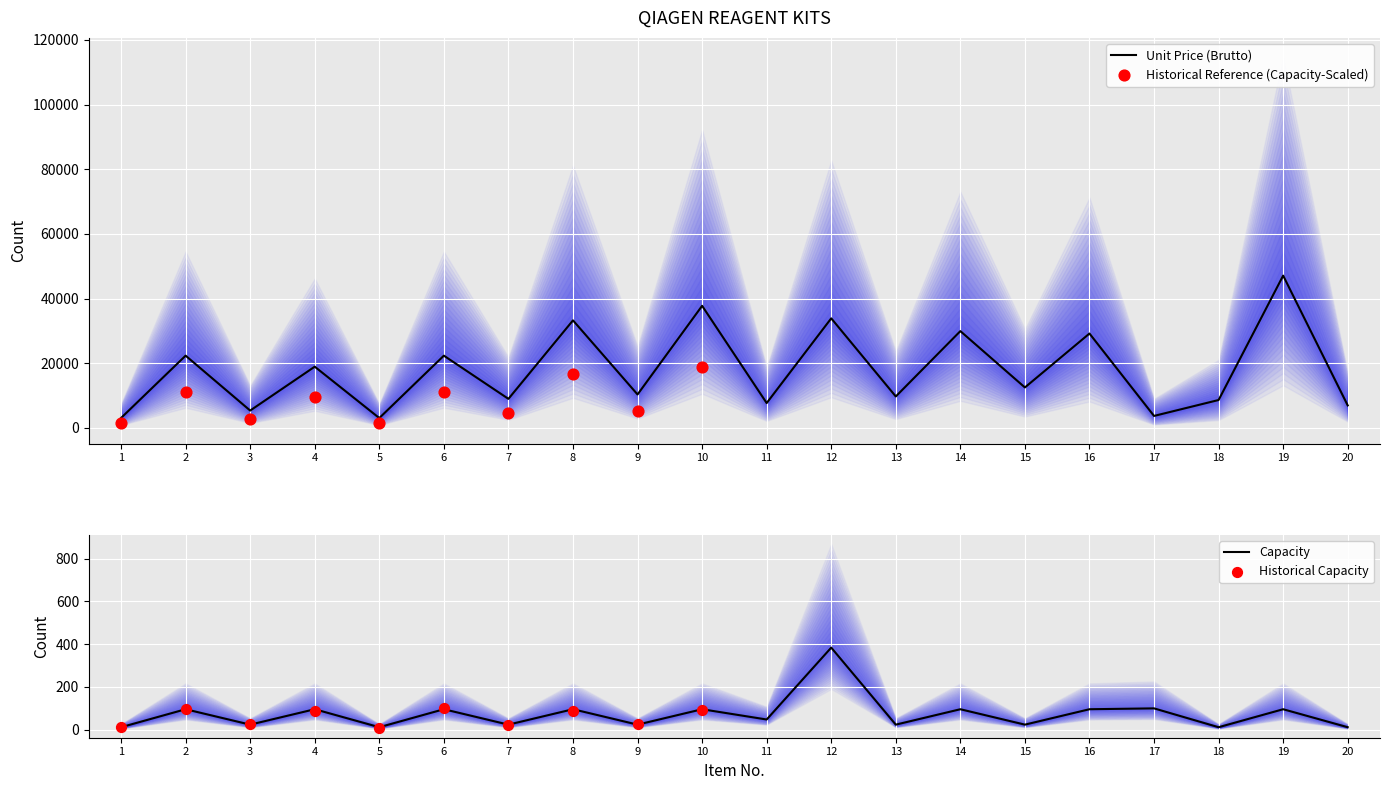

Which series reaches the maximum Y coordinate?

Unit Price (Brutto)